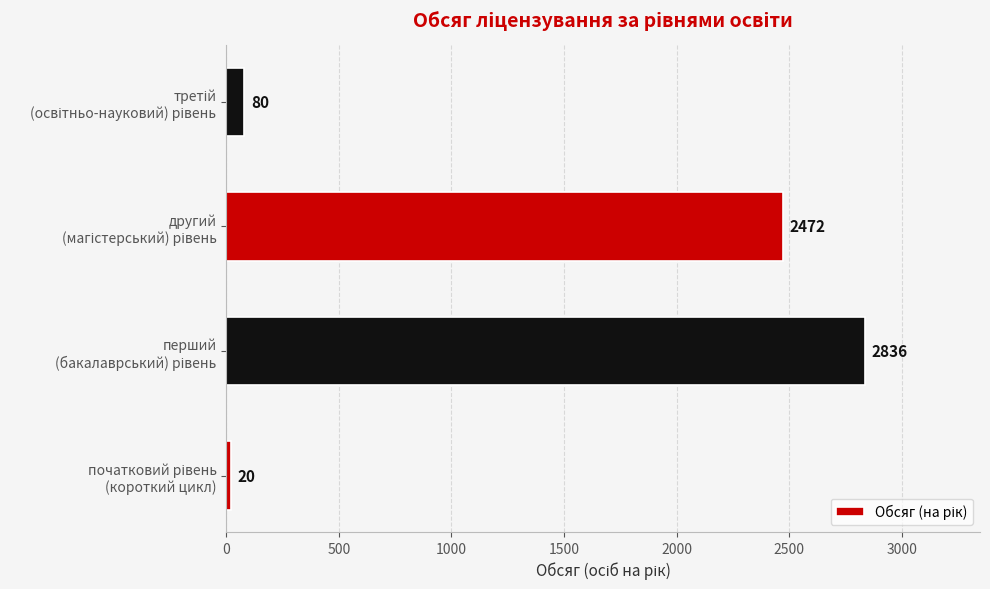

How many values are below 2472?

2